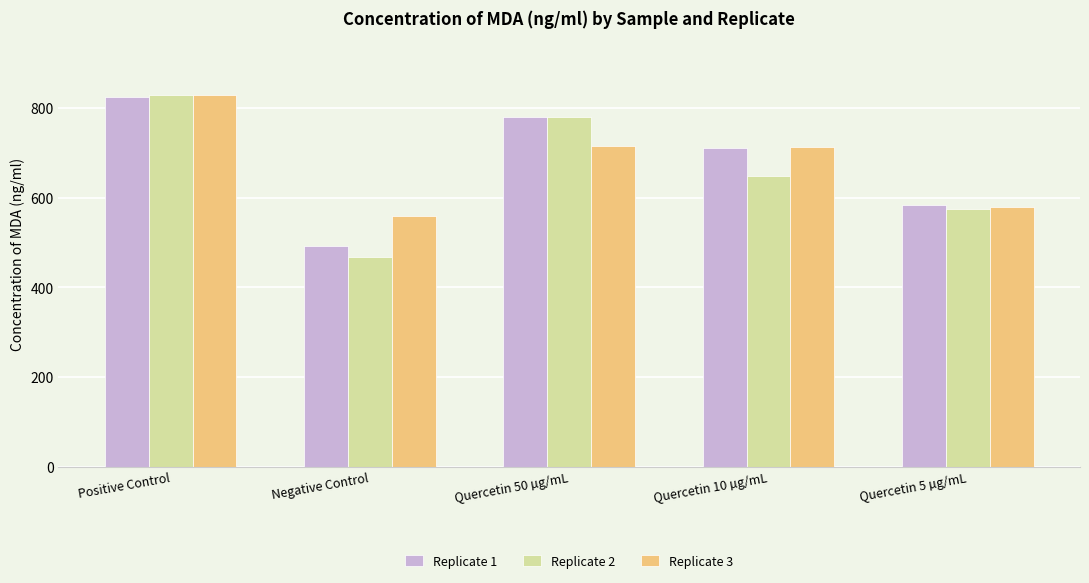

The Replicate 2 series shows 154.7 at Negative Control. True or false?

False